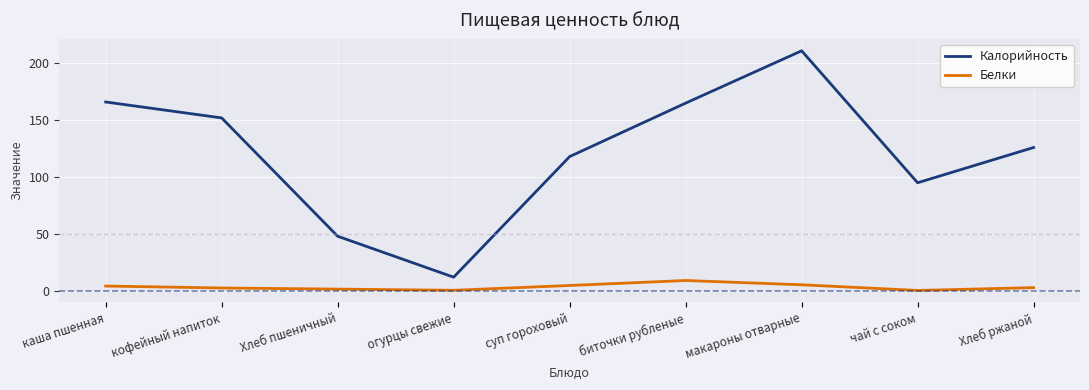

At which label is Калорийность closest to 111?

суп гороховый